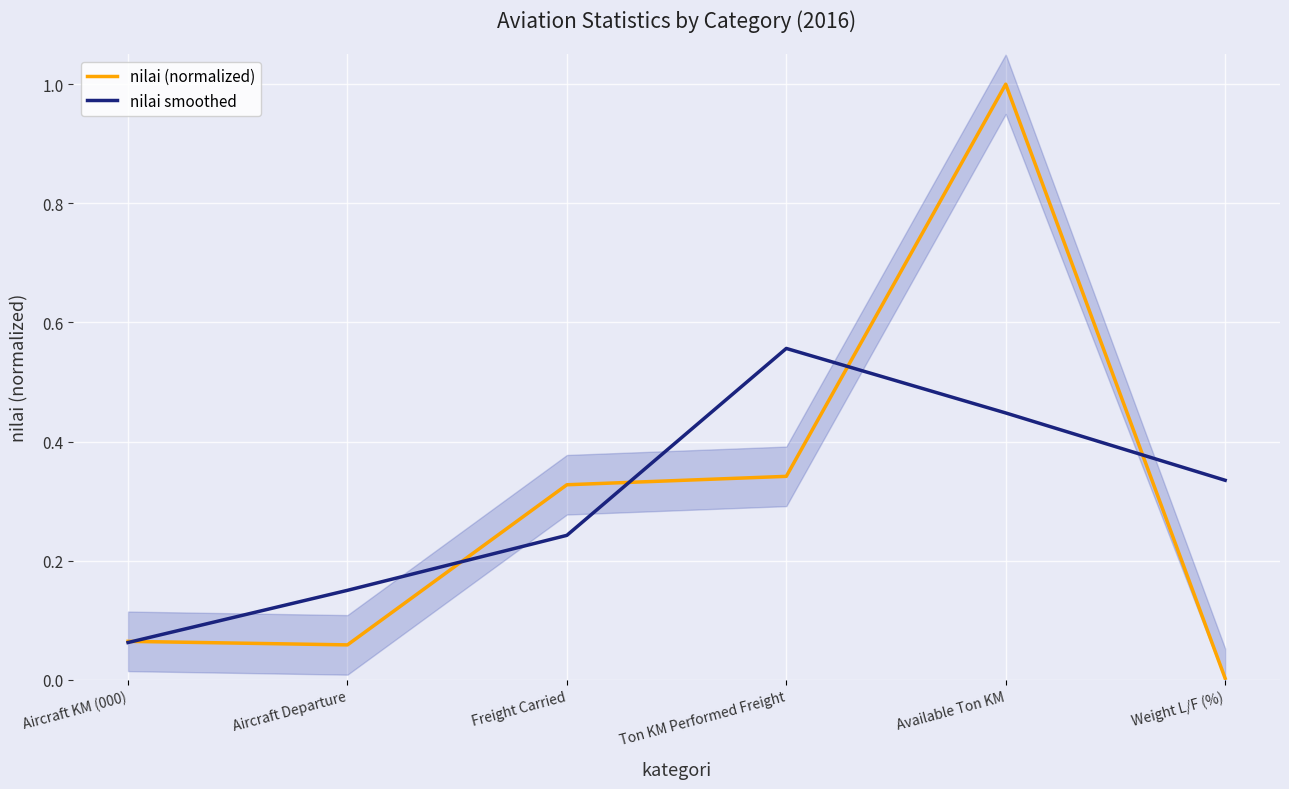

How many nilai smoothed values are between 0 and 1?

6